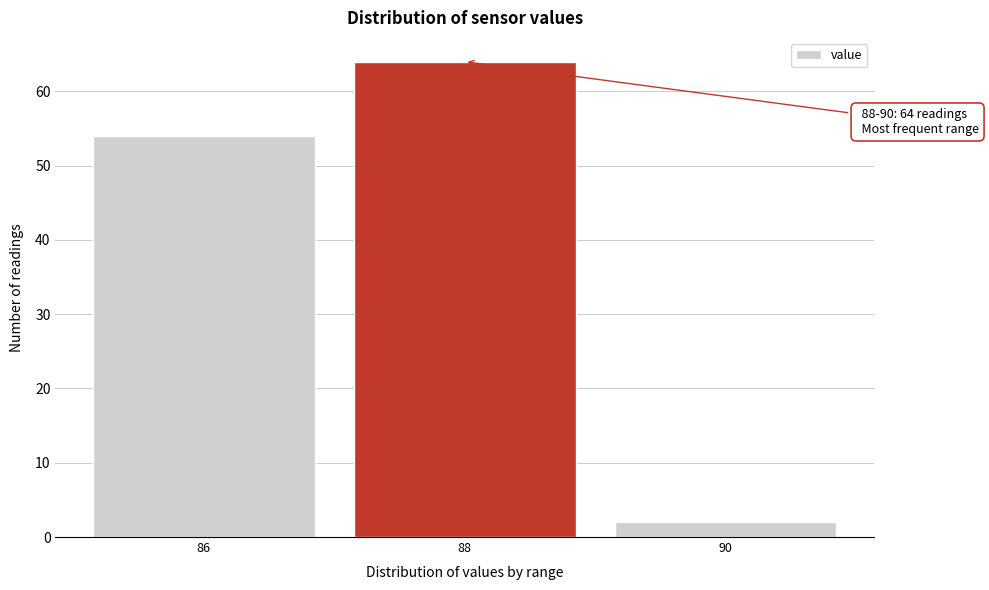

Reading left to right, extract all data points from this chart.

54	64	2